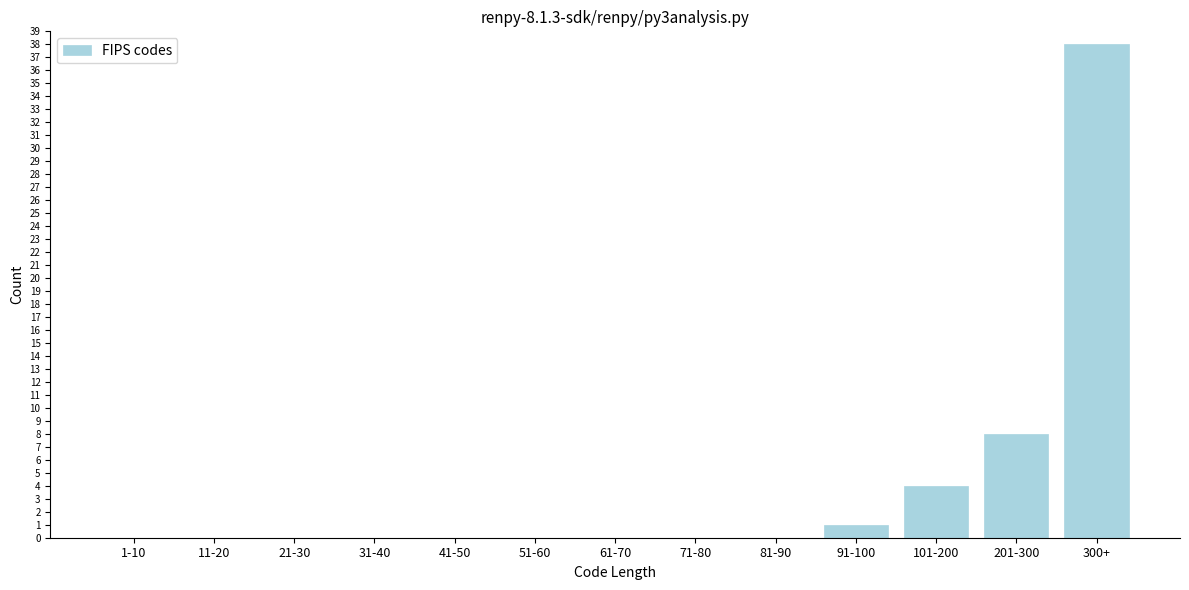

Reading left to right, what are all the values shown in this chart?

1-10=0	11-20=0	21-30=0	31-40=0	41-50=0	51-60=0	61-70=0	71-80=0	81-90=0	91-100=1	101-200=4	201-300=8	300+=38